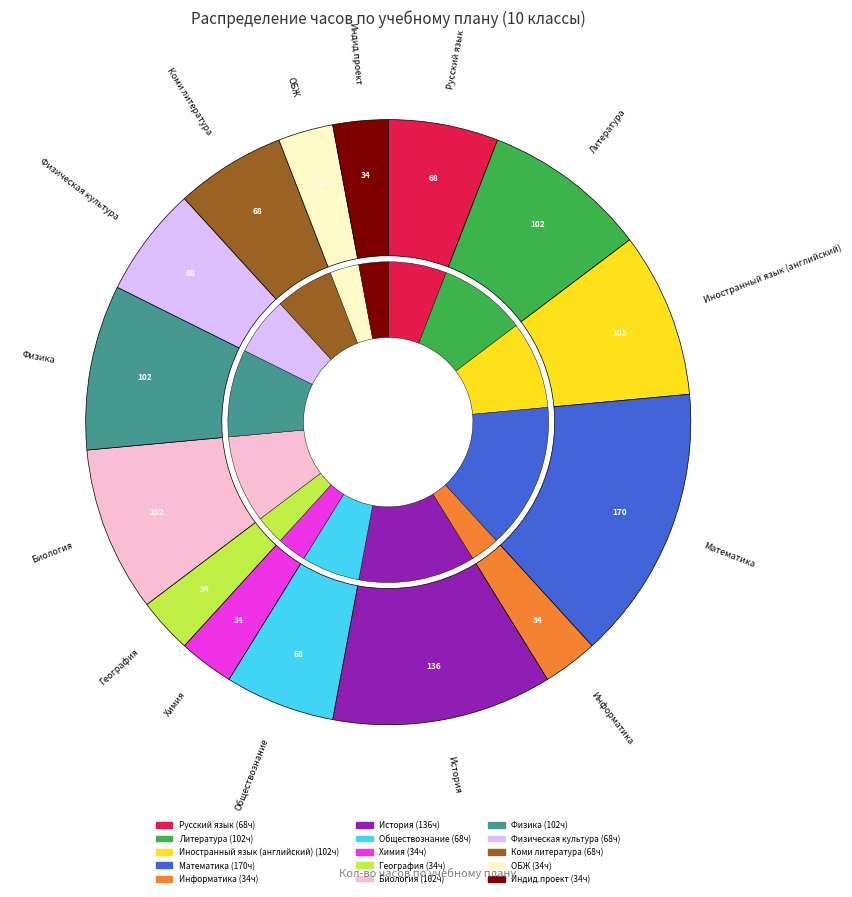

Combined, what portion of the pie is Химия and География?

5.9%